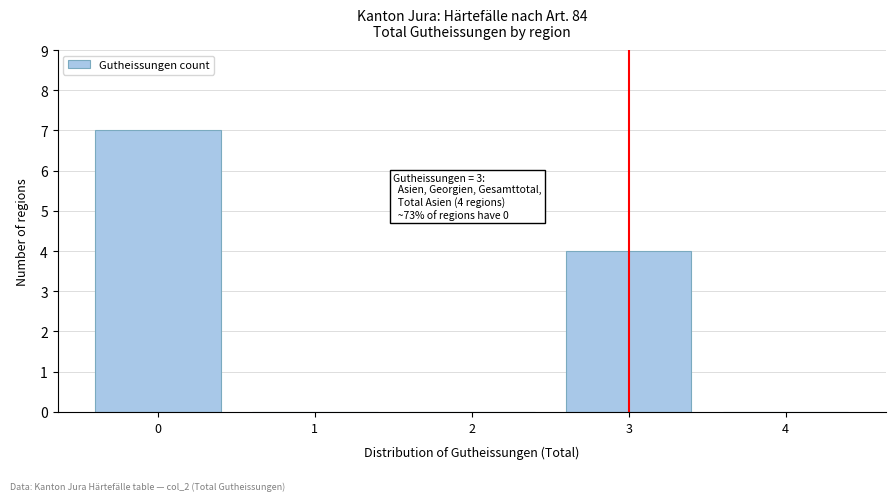

Which range on the x-axis has the tallest bar?

-0.5 to 0.5